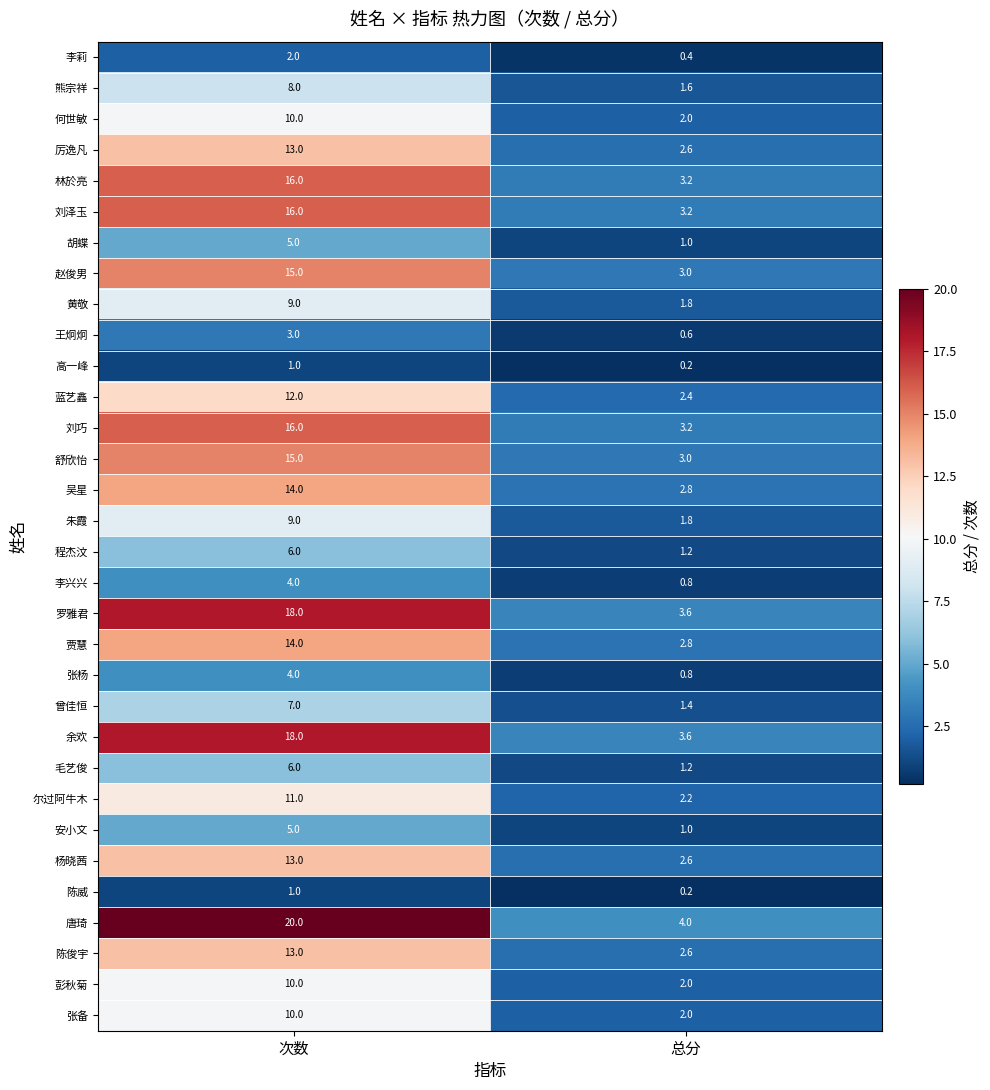

What is the sum of the 林於亮 values at 总分 and 次数?

19.2